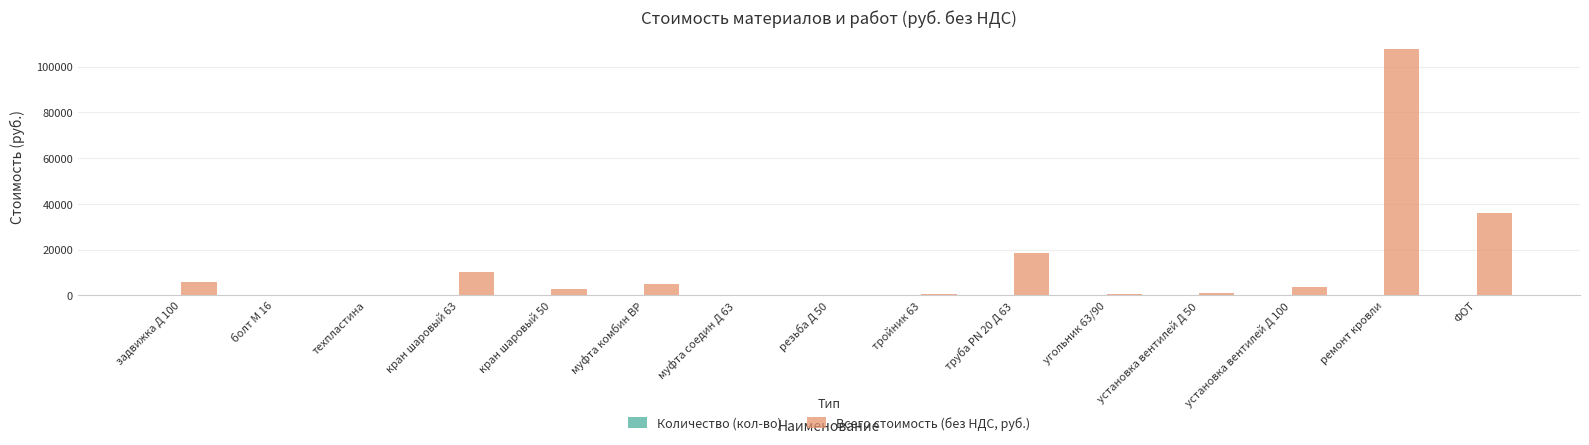

What is the spread (max minus min) of values at муфта соедин Д 63?

178.0